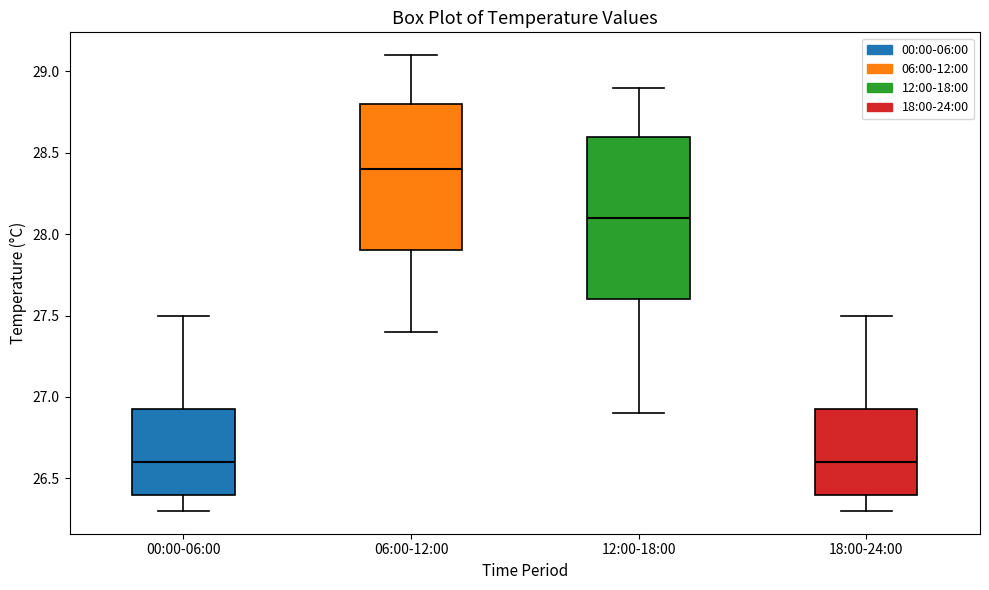

Reading left to right, read every box against the y-axis: the position of its median line, the range the box covers, and the ends of its whiskers. The values are not printed on the chart, so give them approximately, as read against the axis.

00:00-06:00: median 26.60, box 26.40 to 26.95, whiskers 26.30 to 27.50
06:00-12:00: median 28.40, box 27.90 to 28.80, whiskers 27.40 to 29.10
12:00-18:00: median 28.10, box 27.60 to 28.60, whiskers 26.90 to 28.90
18:00-24:00: median 26.60, box 26.40 to 26.95, whiskers 26.30 to 27.50